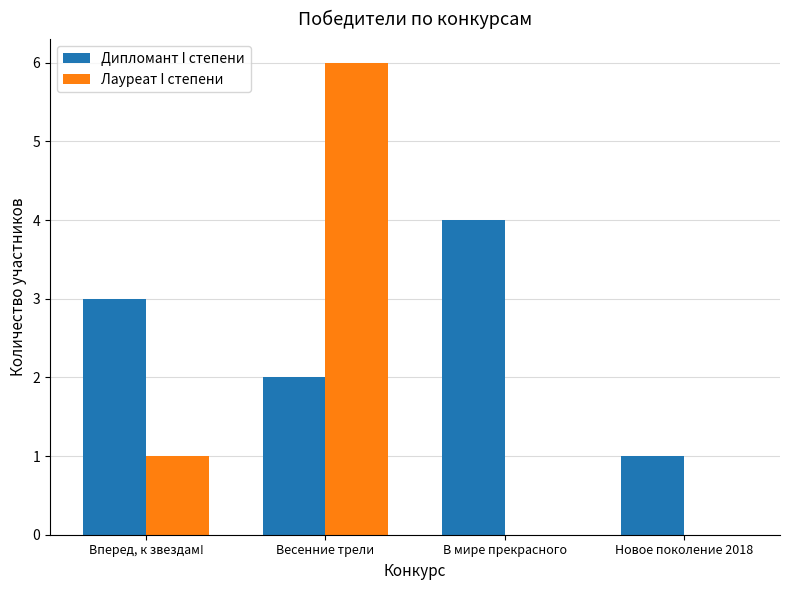

Is the value of Лауреат I степени at В мире прекрасного greater than the value of Дипломант I степени at Новое поколение 2018?

No